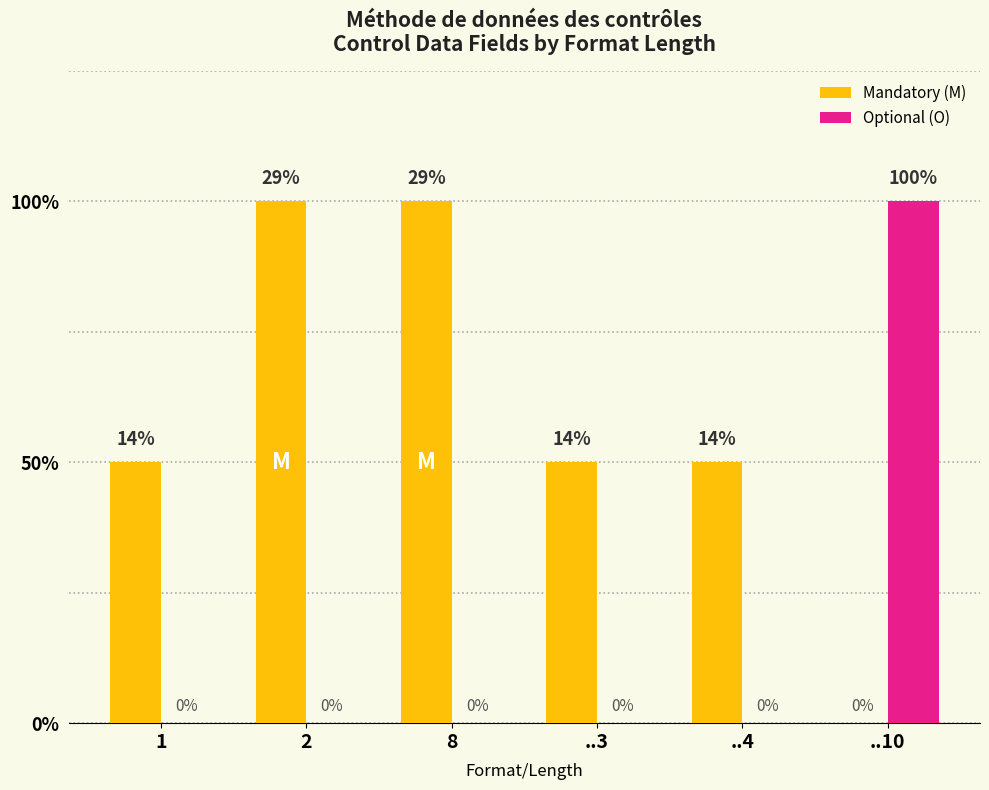

At ..4, list the series in order from smallest to largest.

Optional (O), Mandatory (M)